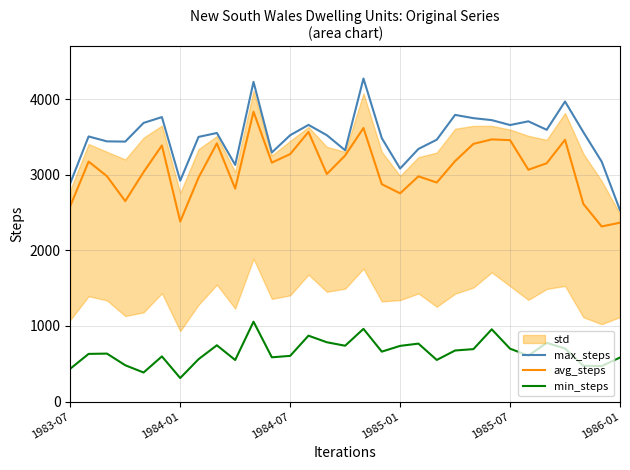

What is the highest value of the avg_steps series?

3833